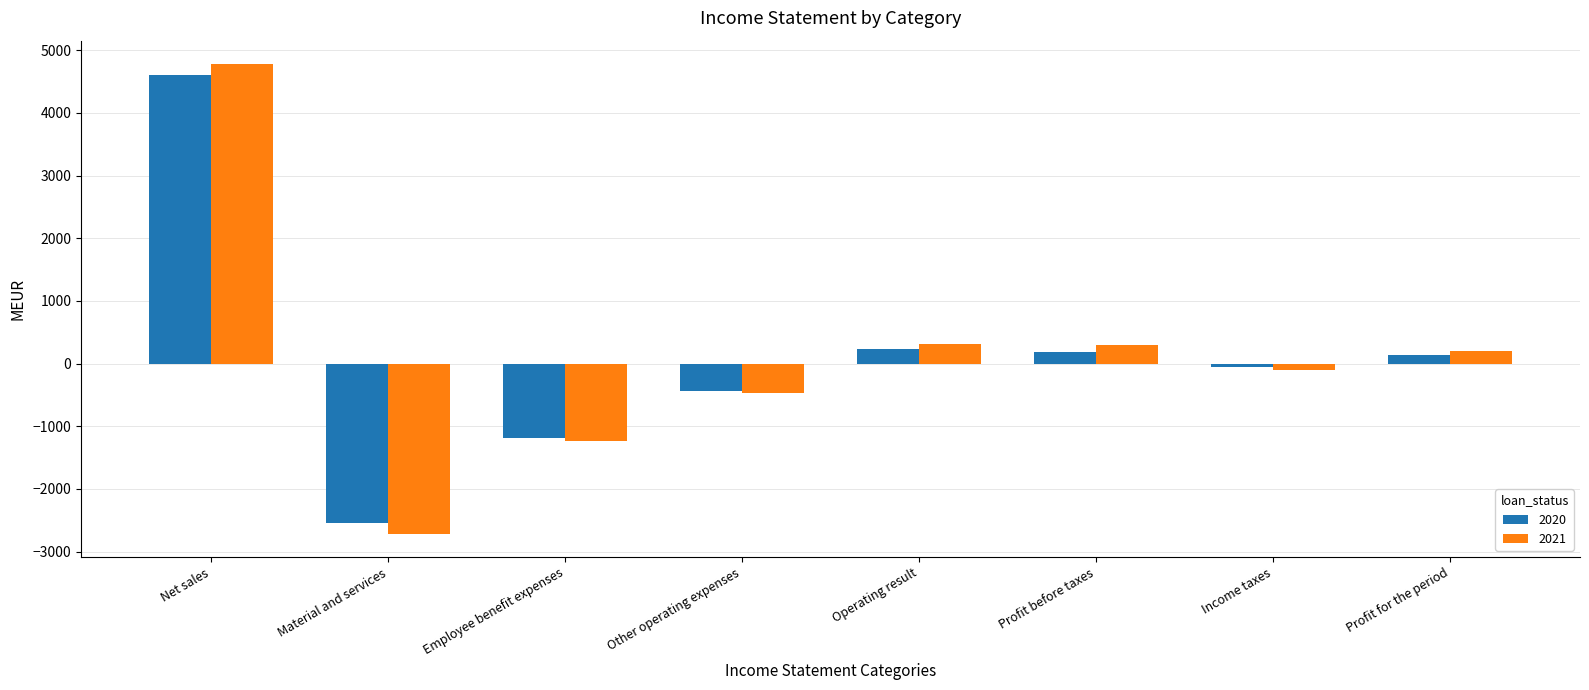

Which category has the lowest value in the 2021 series?

Material and services